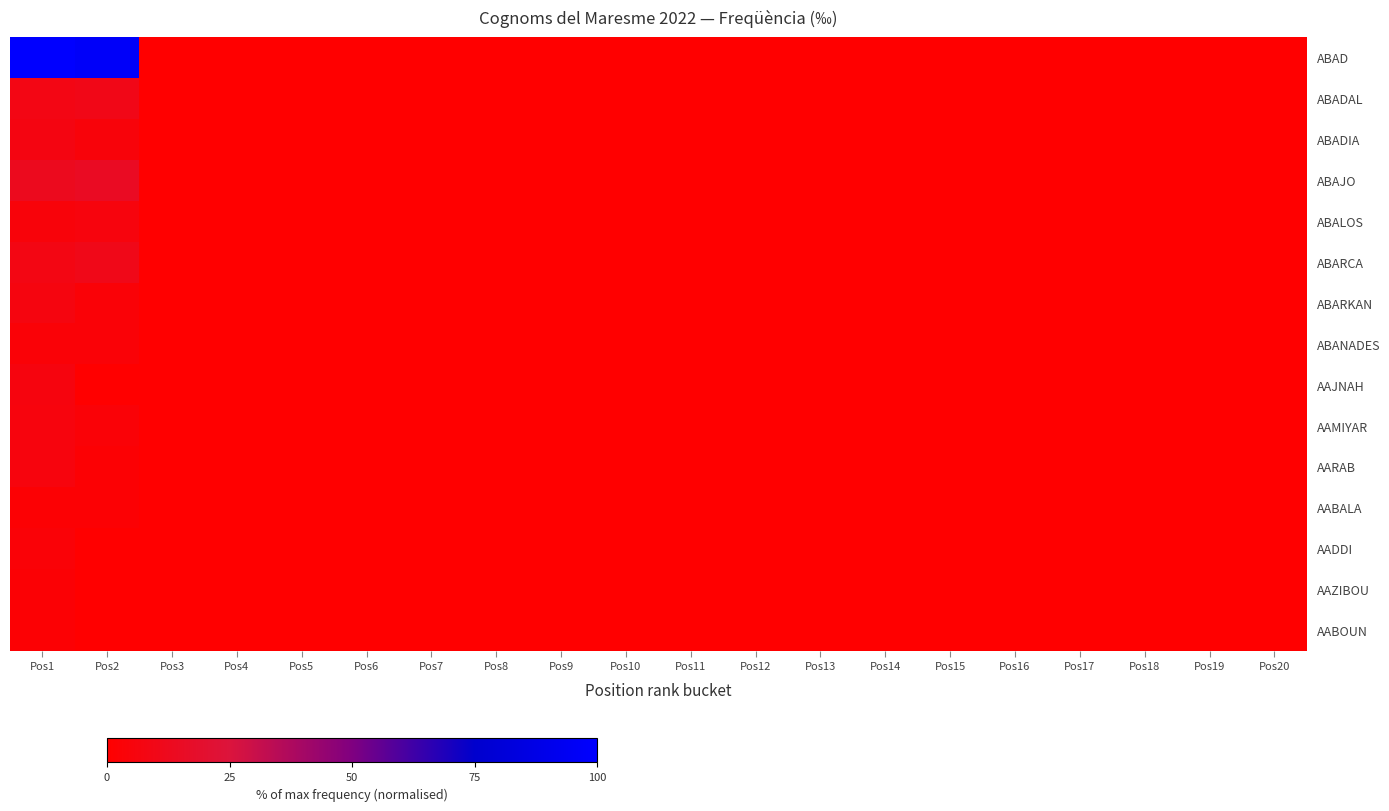

Which series has the largest total across all categories?

ABAD